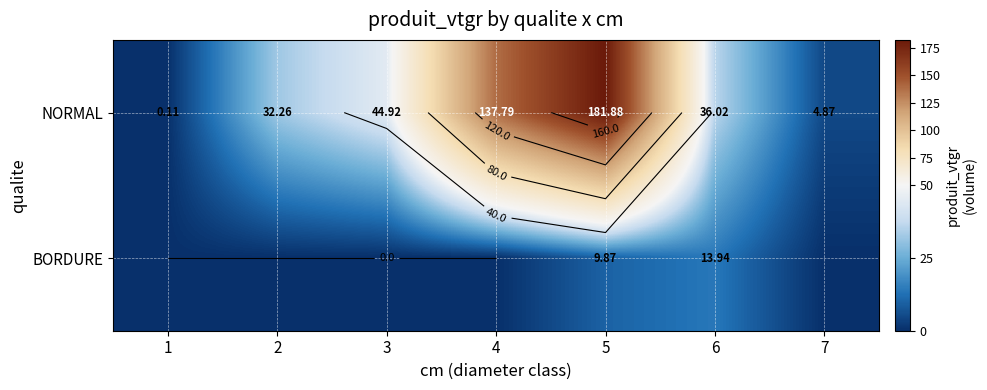

Rank the series by their maximum value, from lowest to highest.

BORDURE, NORMAL